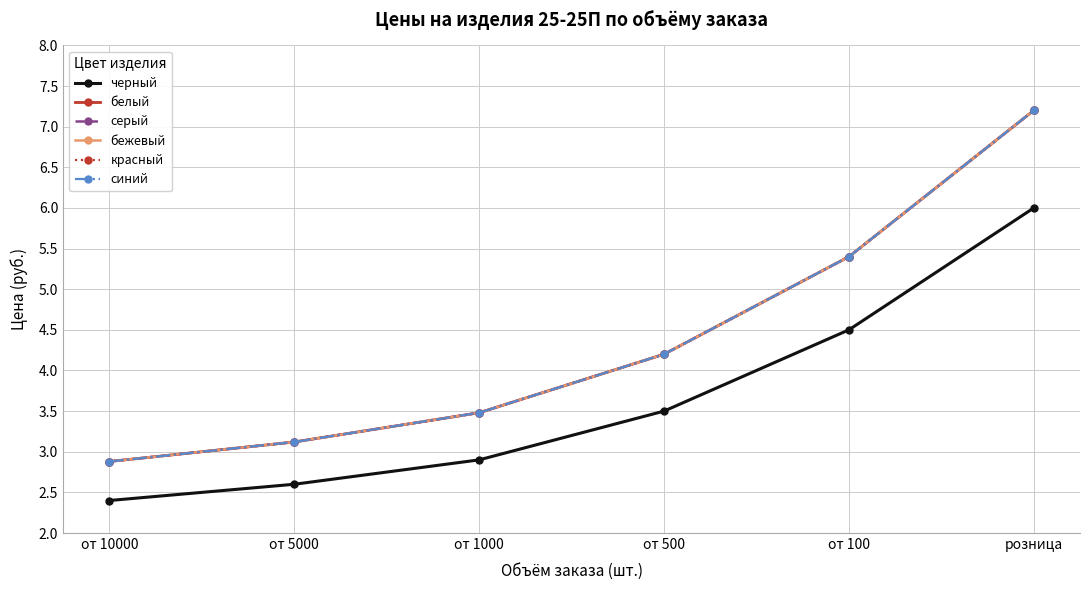

List the series in order of their peak value, lowest first.

черный, белый, серый, бежевый, красный, синий